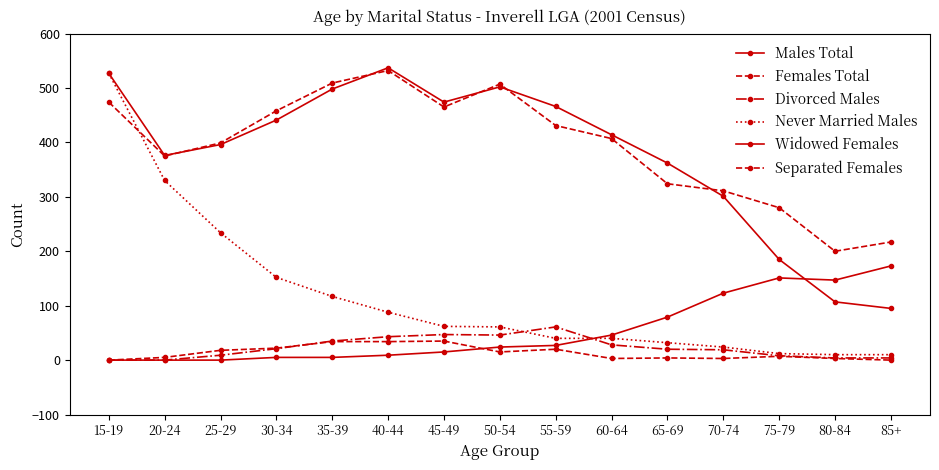

True or false: Widowed Females and Males Total cross at least once.

True